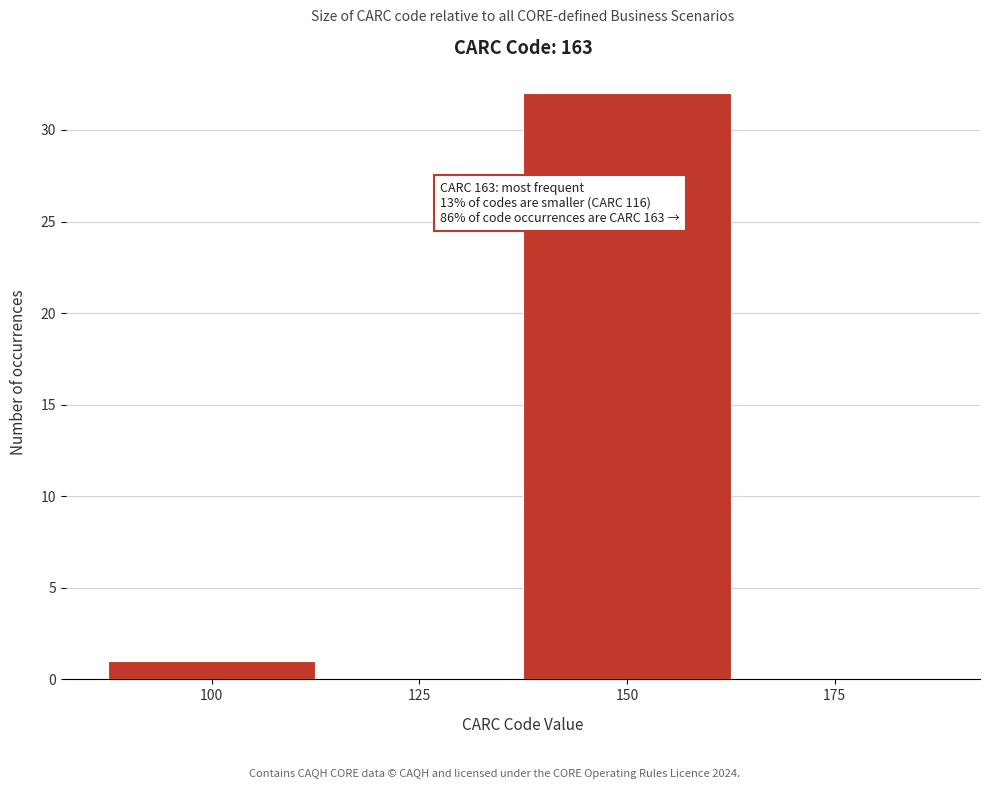

Reading left to right, what are all the values shown in this chart?

100=1	125=0	150=32	175=0